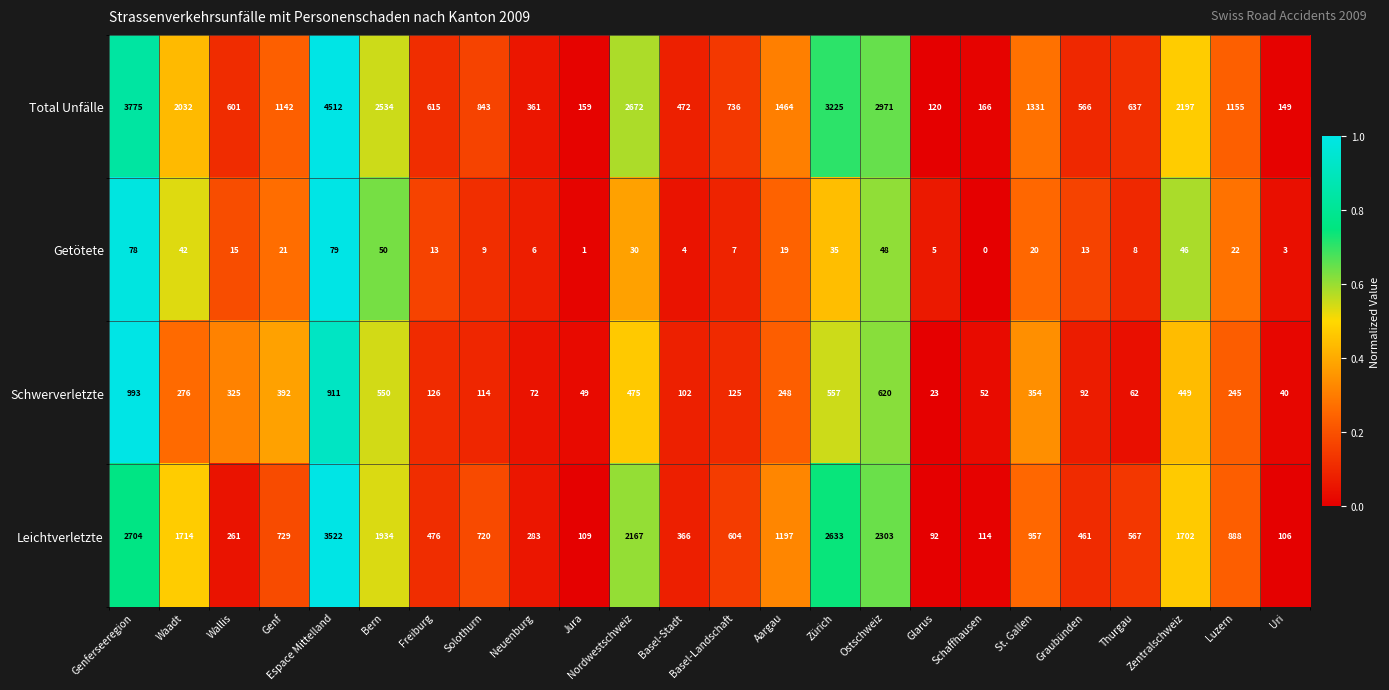

What is the difference between the Leichtverletzte values at Glarus and Genferseeregion?

2612